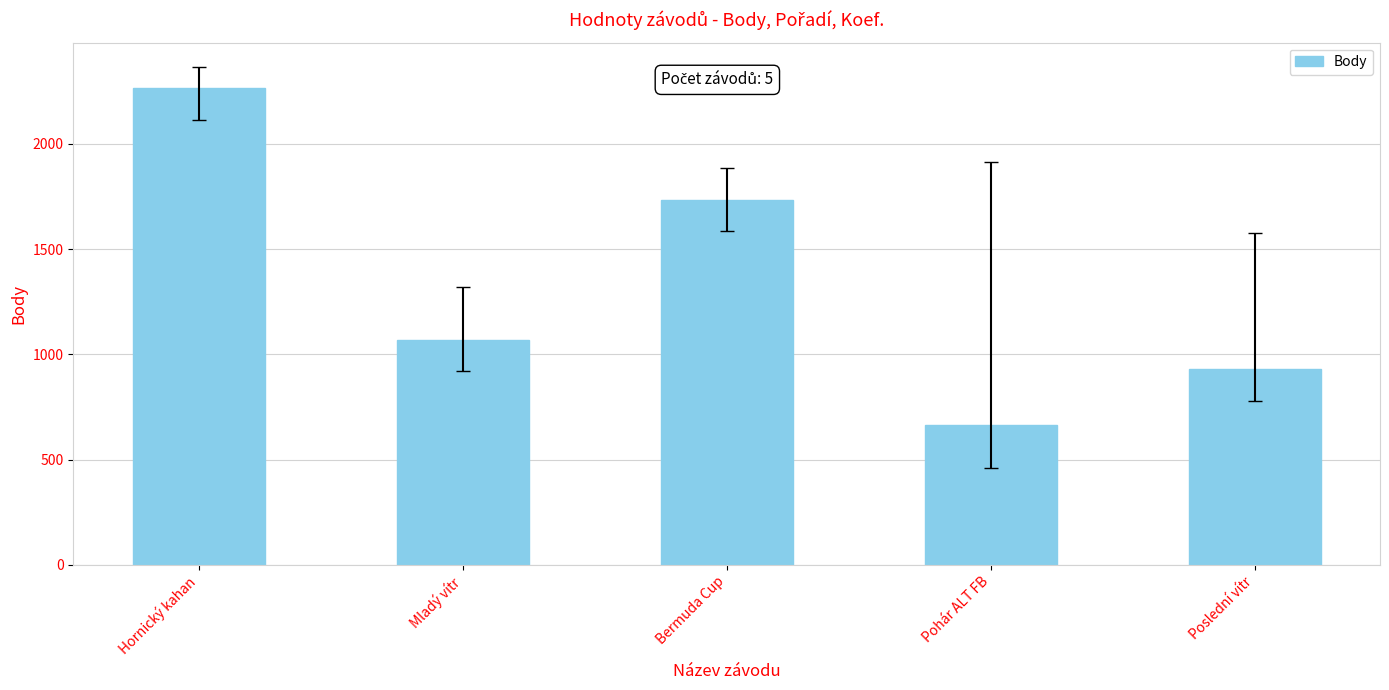

Reading left to right, list all the values displayed in this chart.

2263	1069	1734	662	928